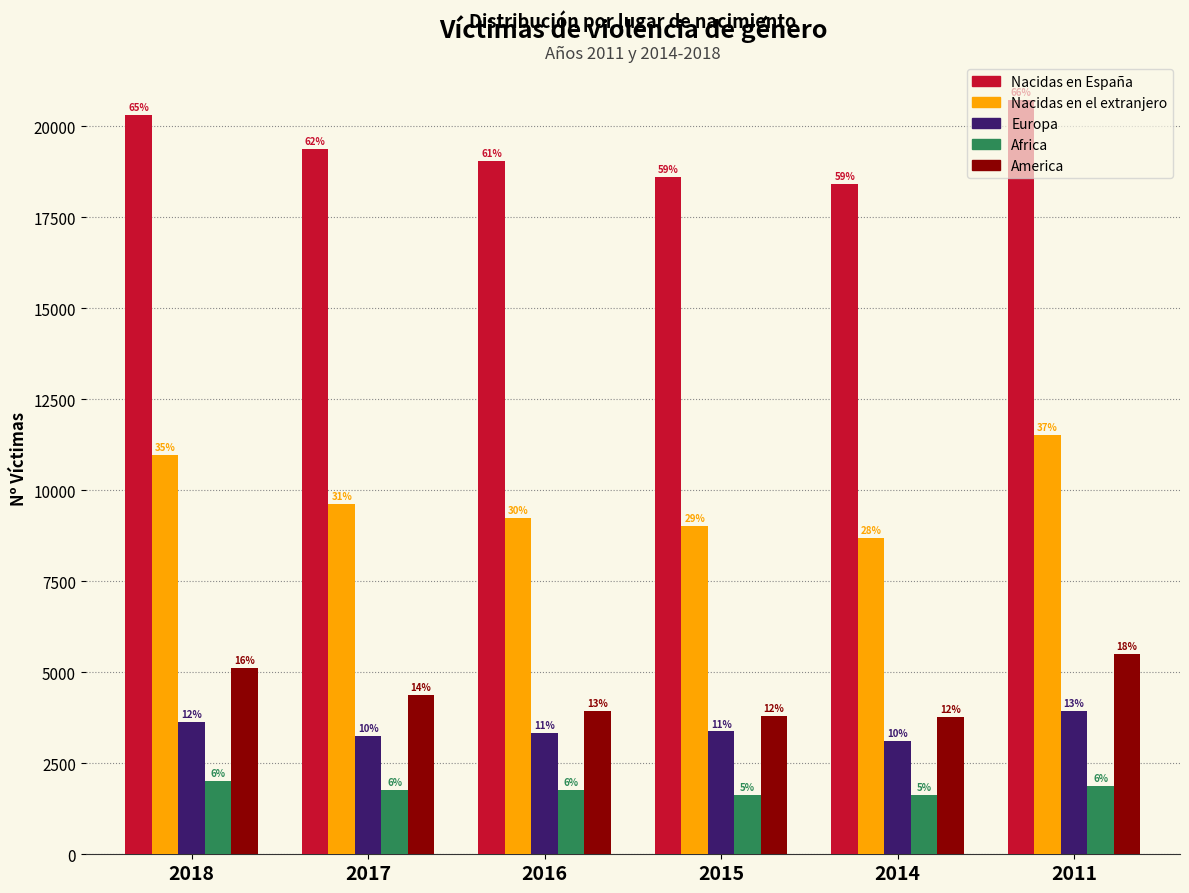

How many bars are there in total?

30